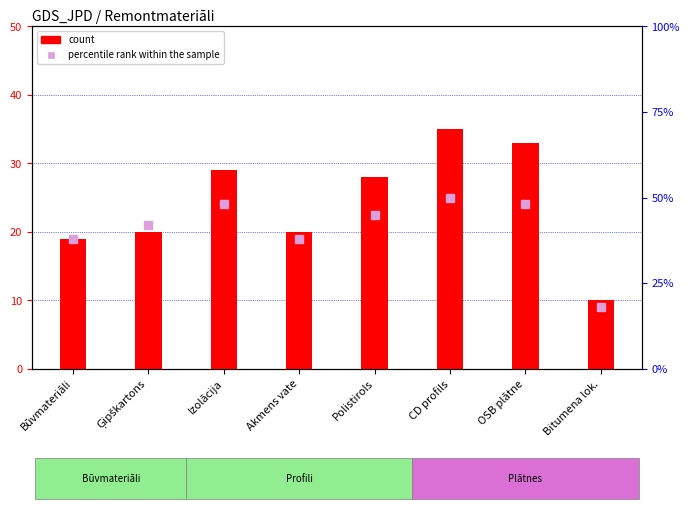

Which series contains the lowest Y value?

count